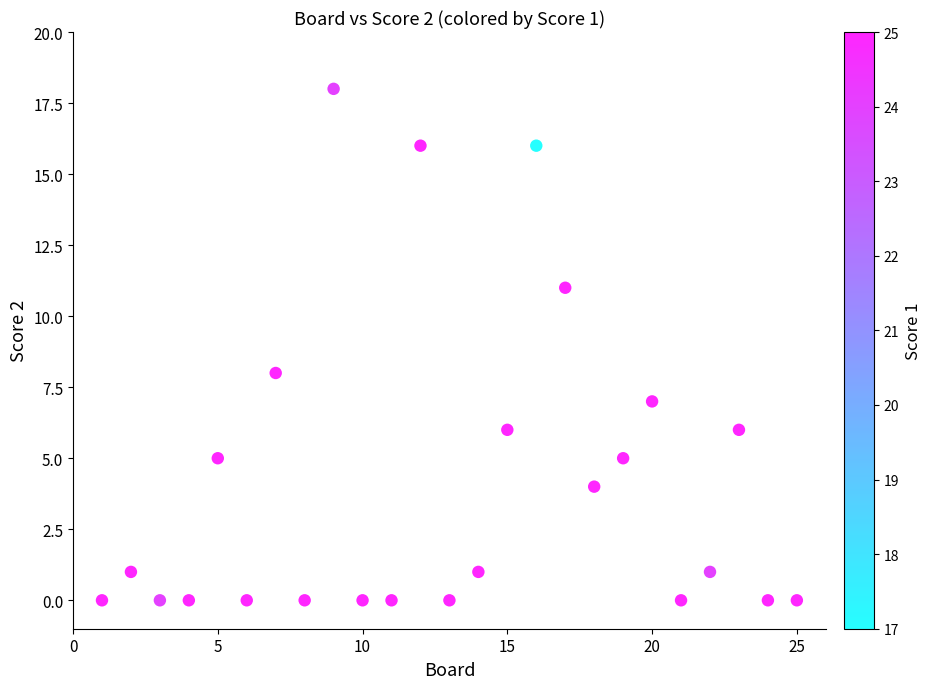

What Y value in the scatter plot is closest to 9?

8